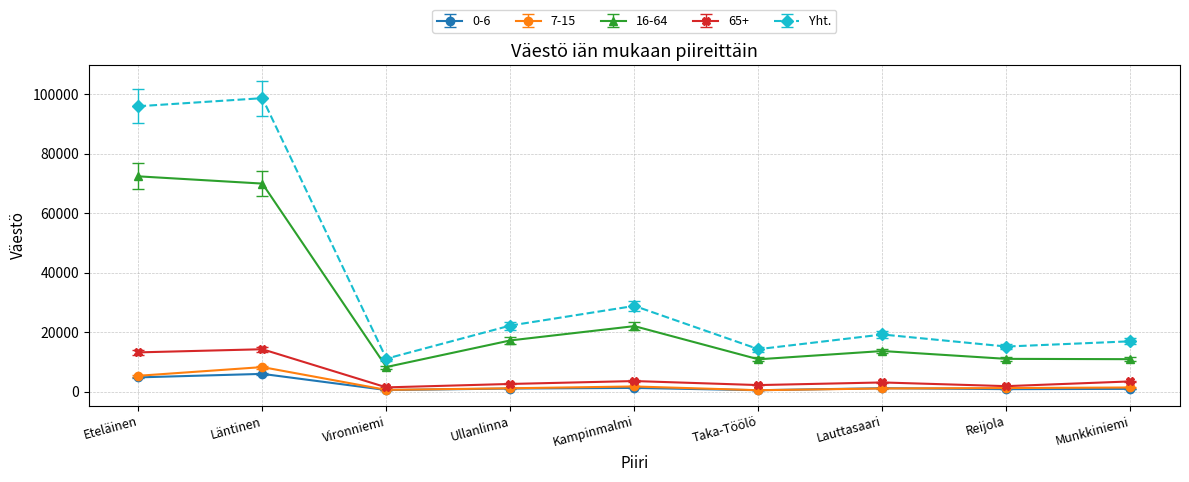

Does the chart have visible grid lines?

Yes